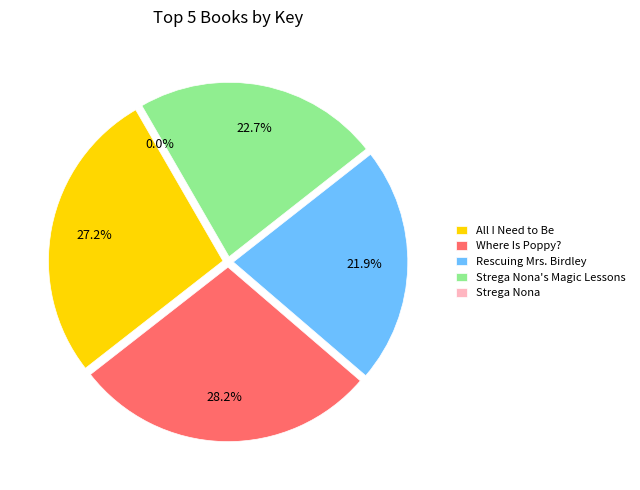

Combined, what portion of the pie is Where Is Poppy? and Strega Nona?

28.2%